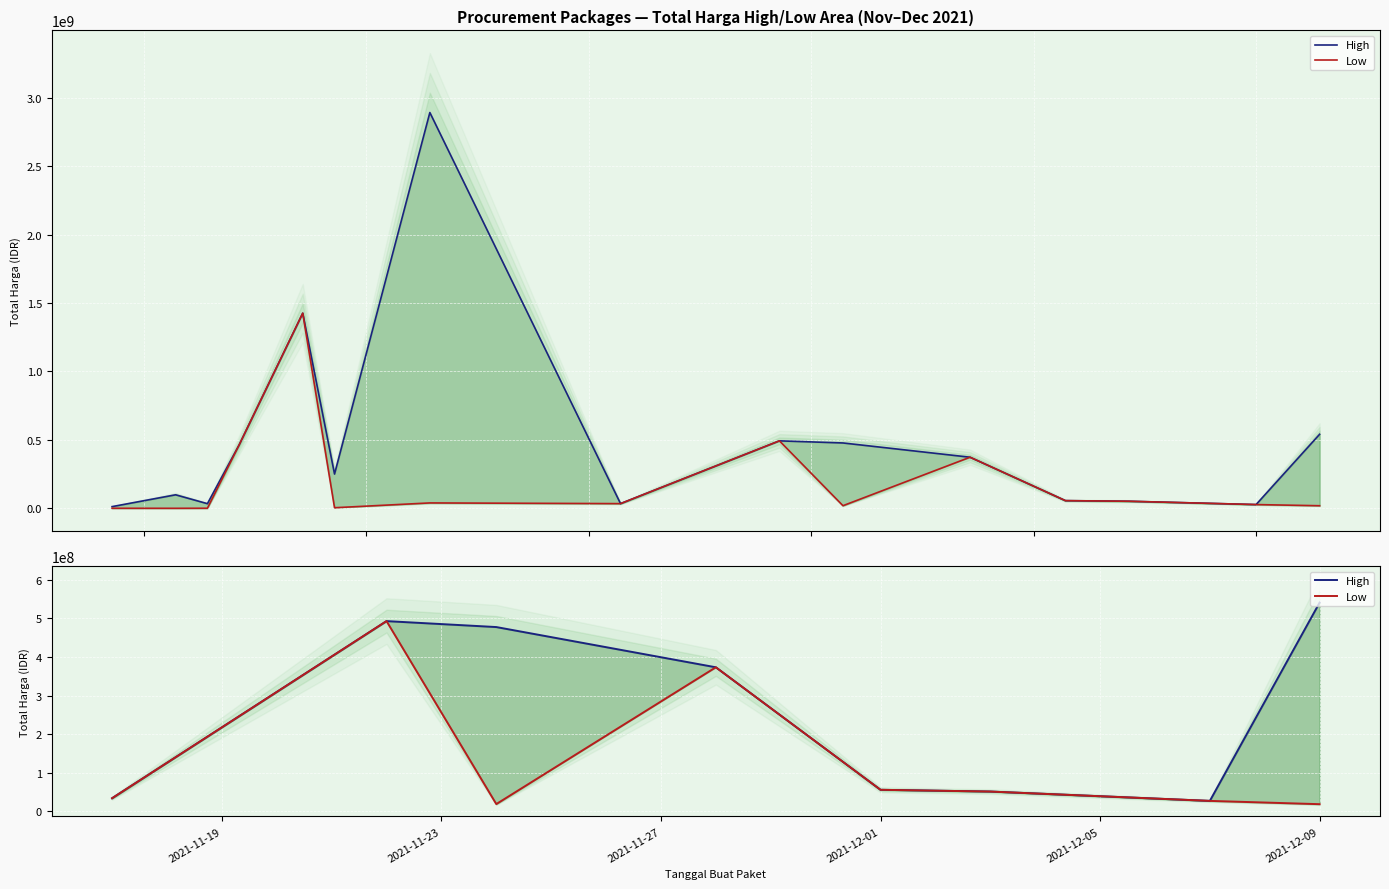

Which series has the largest total across all categories?

High